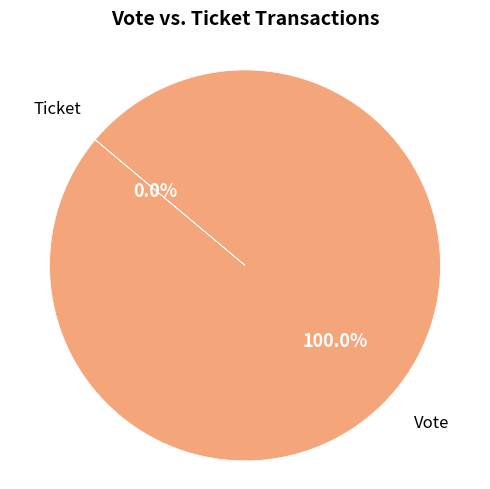

Count the number of slices in the pie.

2